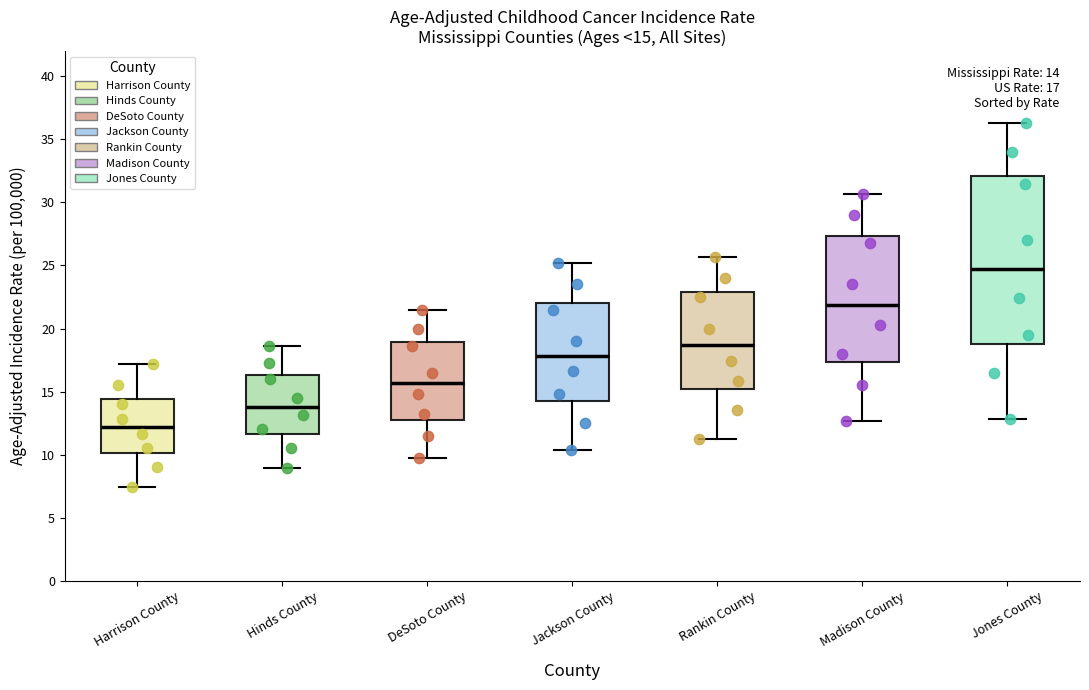

Which box has the lowest median line?

Harrison County